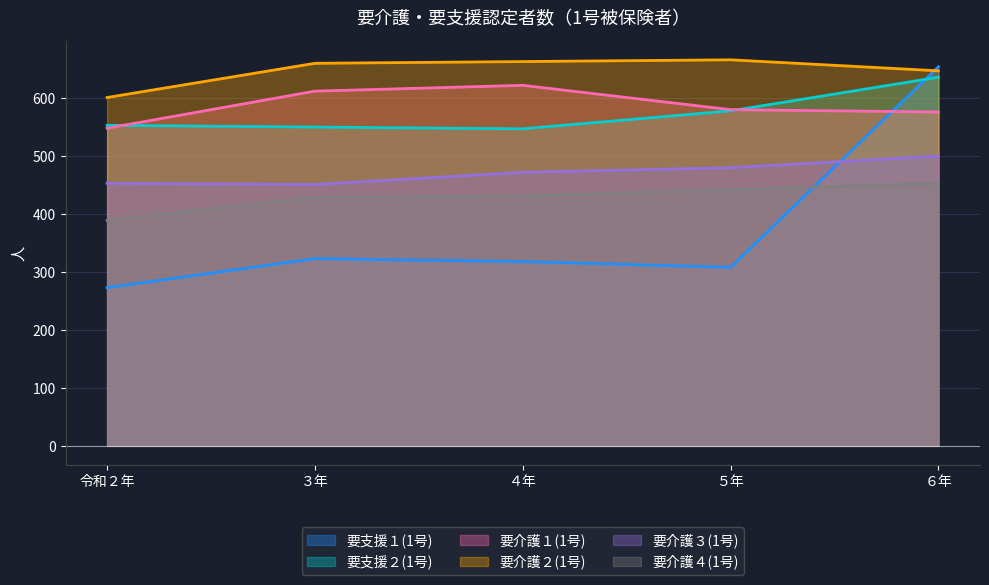

What is the label of the 5th point from the right?

令和２年